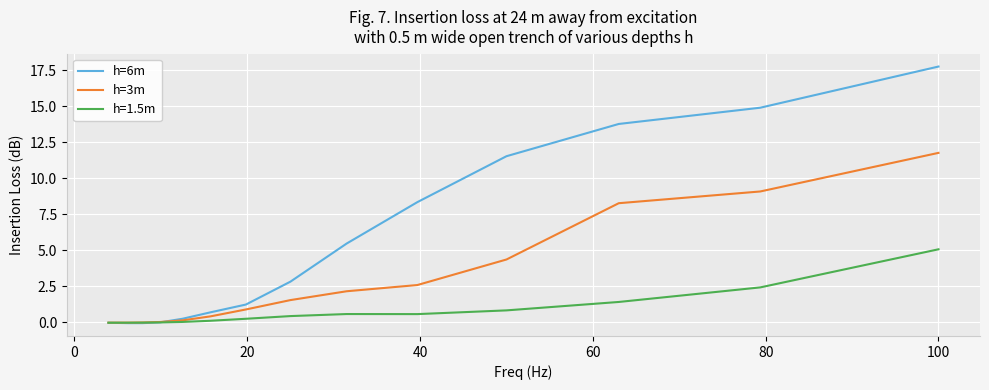

List the series in order of their overall mean, lowest first.

h=1.5m, h=3m, h=6m